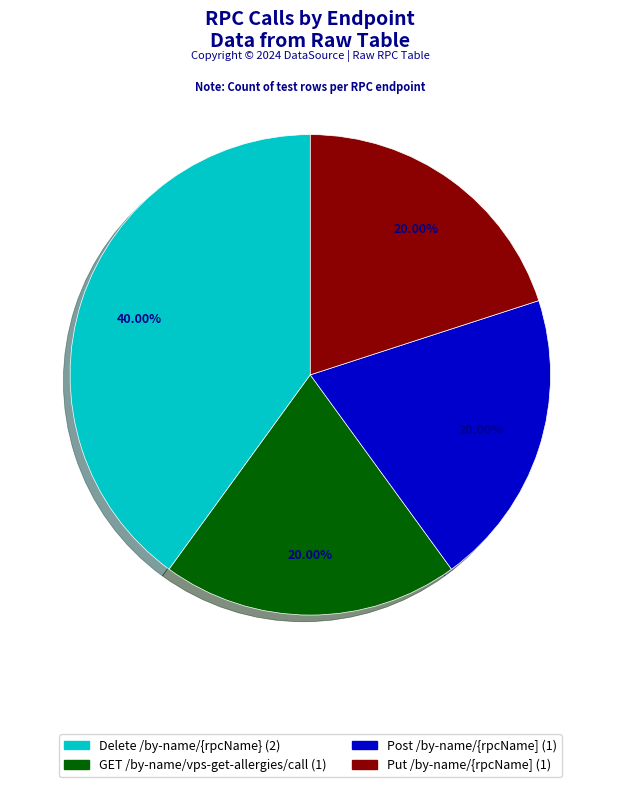

What percentage is the Post /by-name/{rpcName] slice, to the nearest percent?

20%